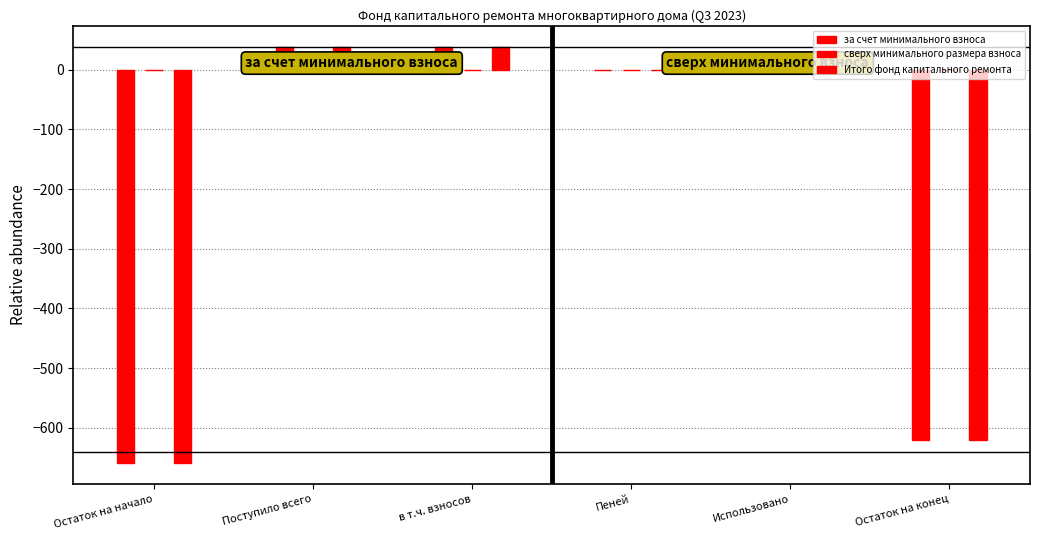

What is the minimum value shown in the chart?

-659.8